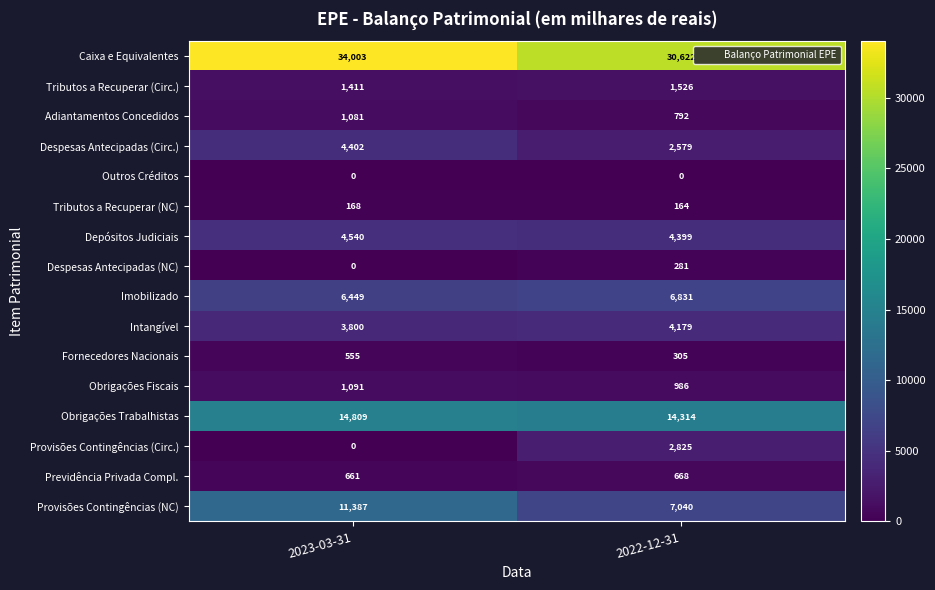

At 2022-12-31, list the series in order from smallest to largest.

Outros Créditos, Tributos a Recuperar (NC), Despesas Antecipadas (NC), Fornecedores Nacionais, Previdência Privada Compl., Adiantamentos Concedidos, Obrigações Fiscais, Tributos a Recuperar (Circ.), Despesas Antecipadas (Circ.), Provisões Contingências (Circ.), Intangível, Depósitos Judiciais, Imobilizado, Provisões Contingências (NC), Obrigações Trabalhistas, Caixa e Equivalentes